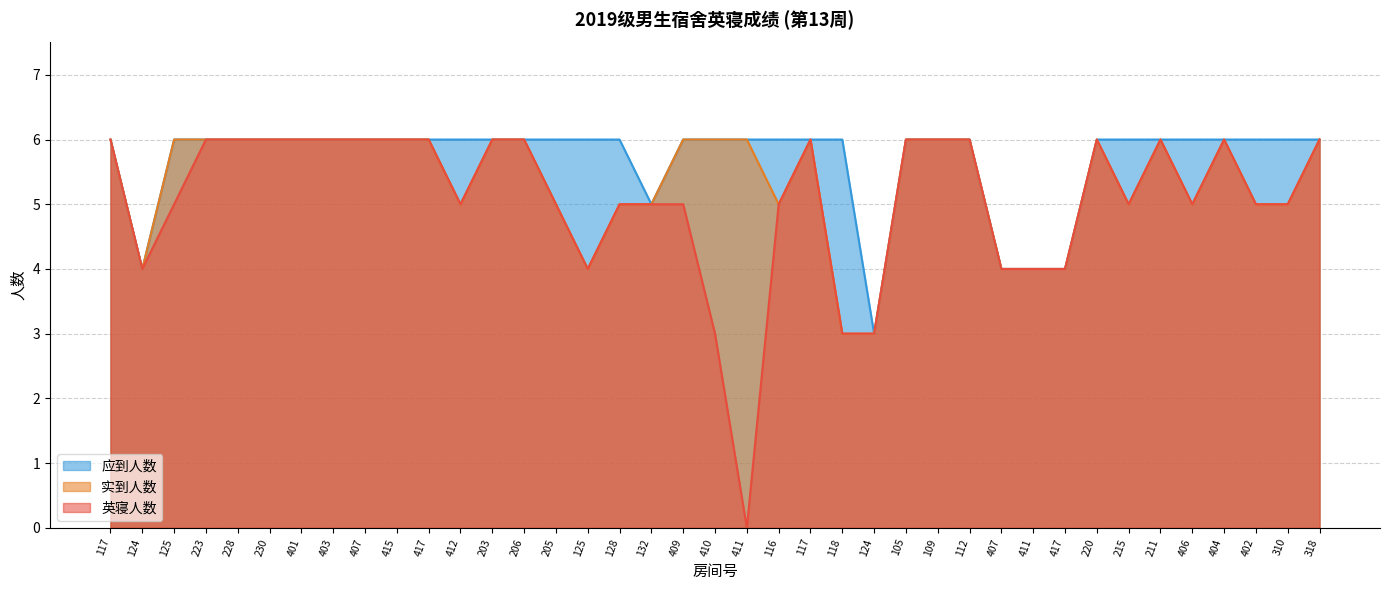

What is the label of the 36th point from the right?

223